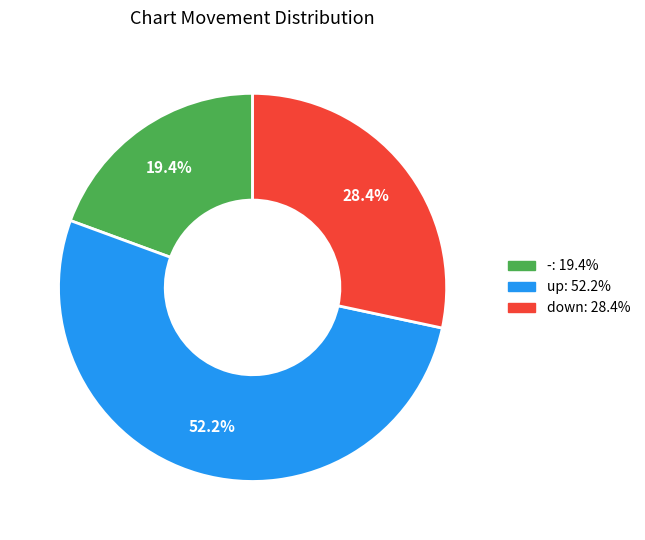

What percentage is NOT represented by down: 28.4%?

71.6%